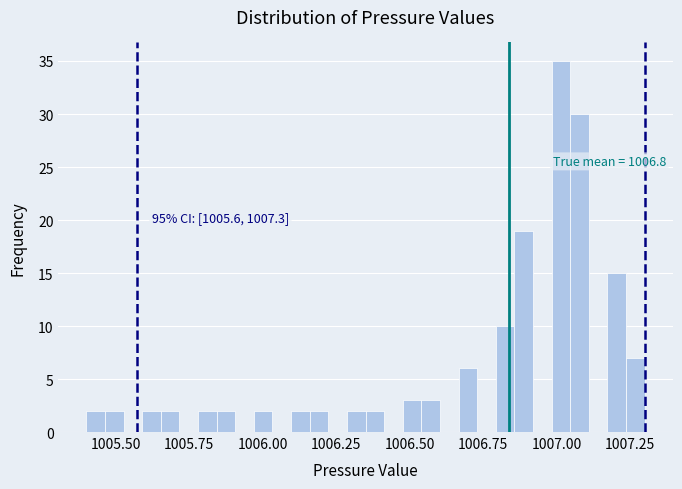

Around what value on the x-axis is the tallest bar? Give the approximate position of its centre, as read against the axis.

1007.00